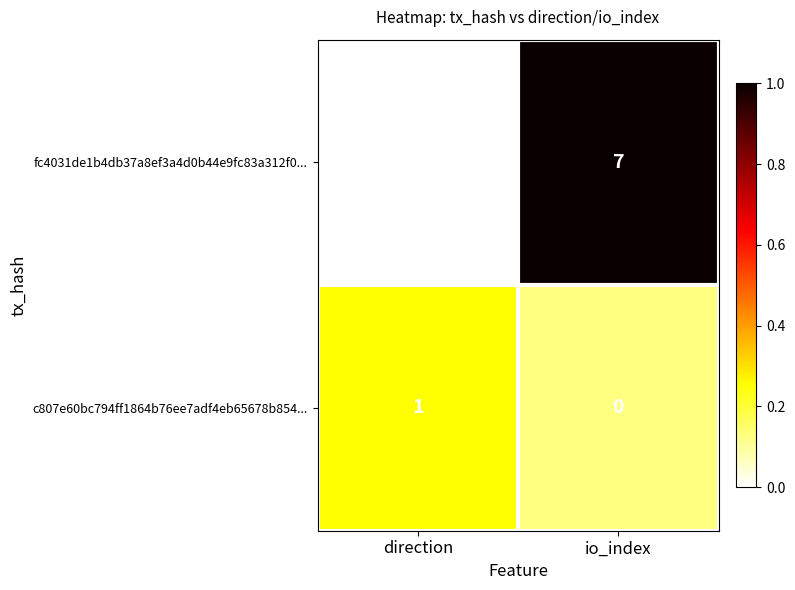

What is the difference between the maximum and minimum values in the fc4031de1b4db37a8ef3a4d0b44e9fc83a312f0... series?

8